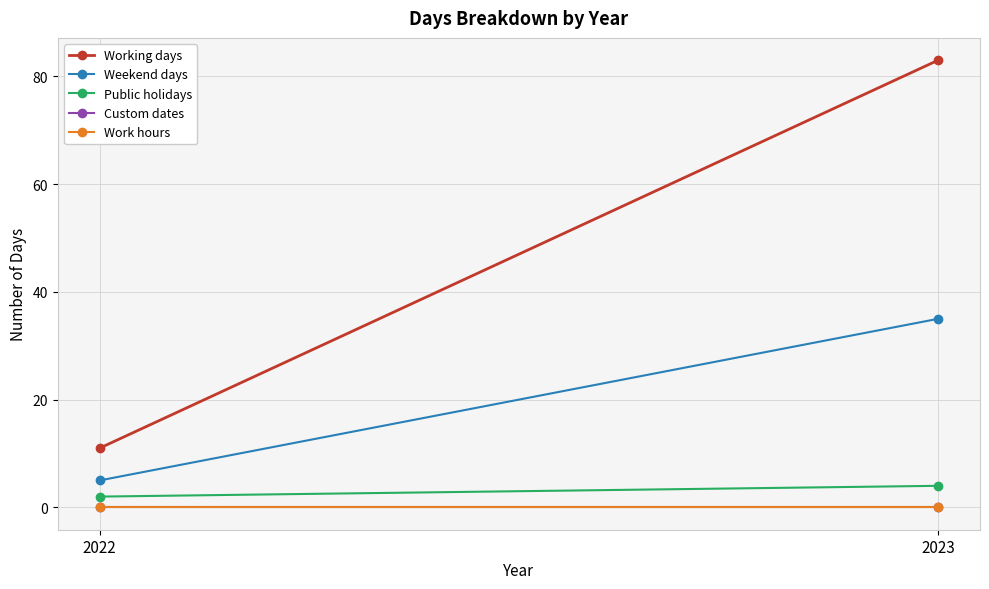

Reading right to left, what are all the values shown in this chart?

Working days: 83	11
Weekend days: 35	5
Public holidays: 4	2
Custom dates: 0	0
Work hours: 0	0